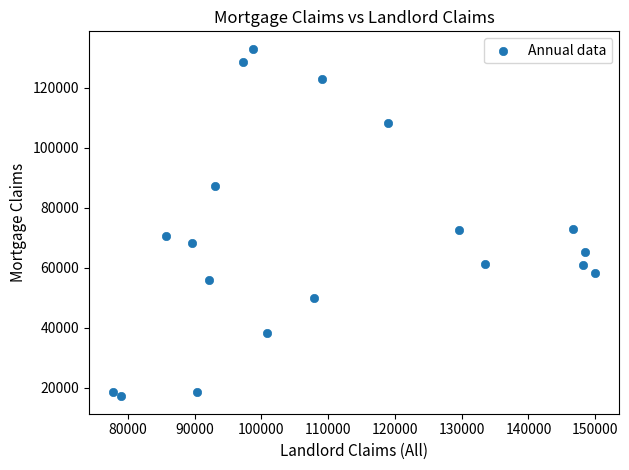

What is the range of X values (max minus min)?

72260